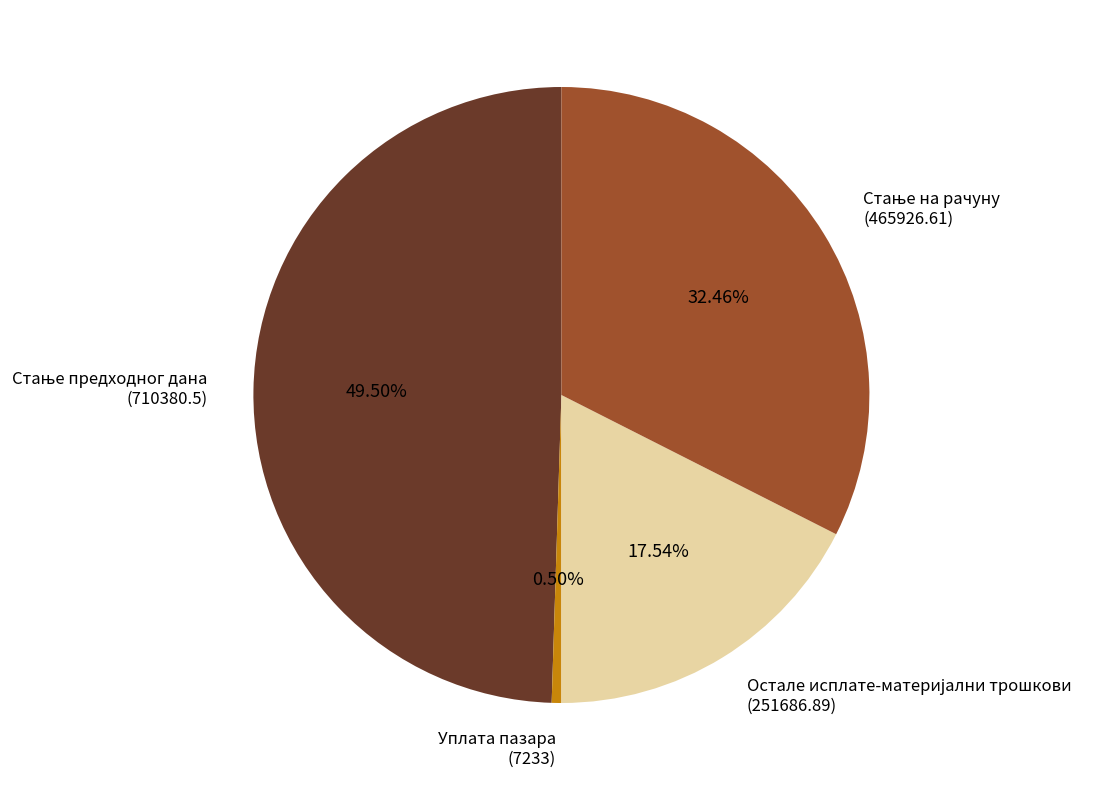

Is Уплата пазара (7233) the majority of the pie?

No